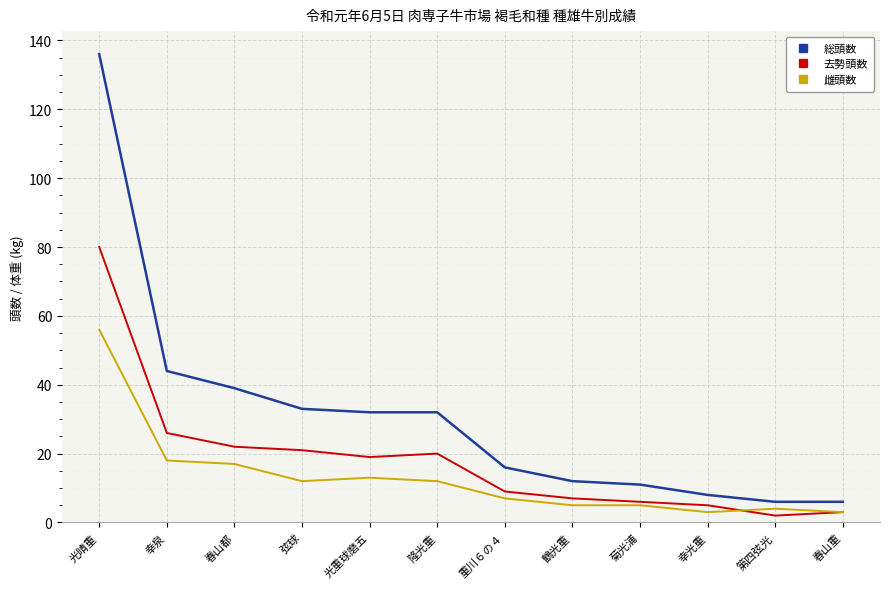

Is the value of 総頭数 at 春山都 greater than the value of 去勢頭数 at 弦球?

Yes